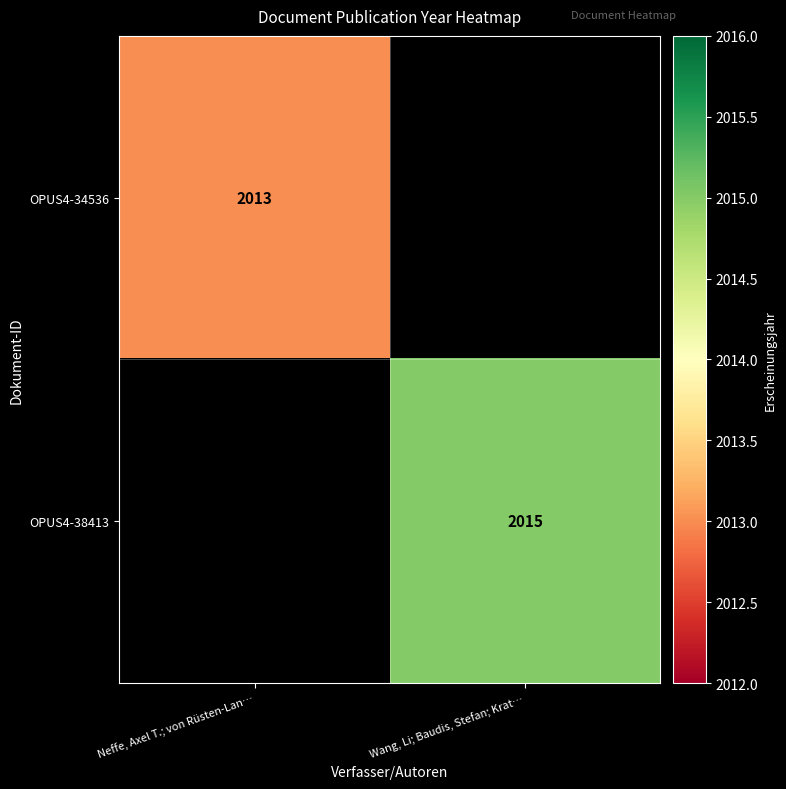

The value of OPUS4-38413 at Wang, Li; Baudis, Stefan; Krat… is 2015. True or false?

True